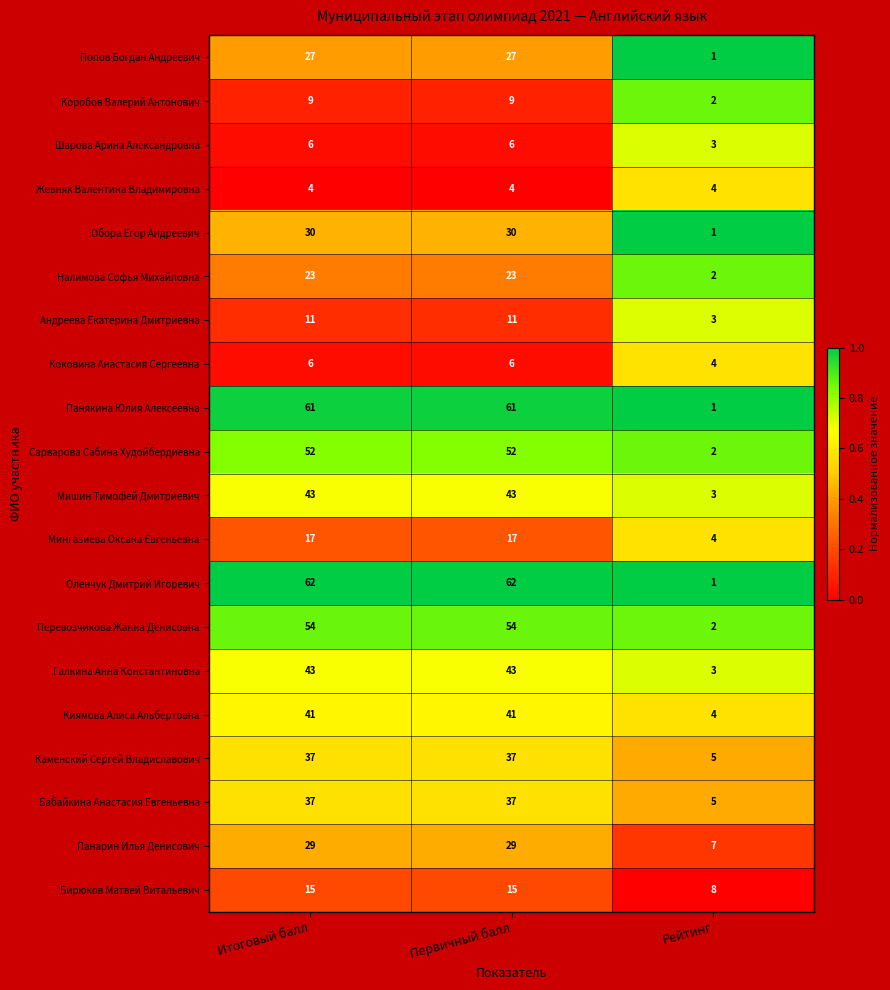

True or false: Оленчук Дмитрий Игоревич has a value of 62 at Первичный балл.

True